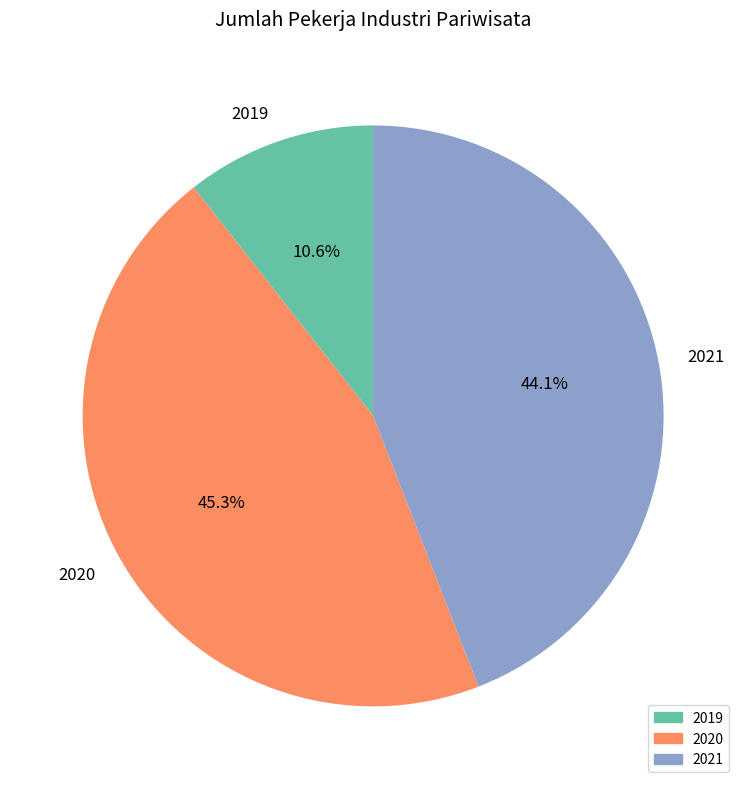

How much of the chart is everything except 2019?

89.4%